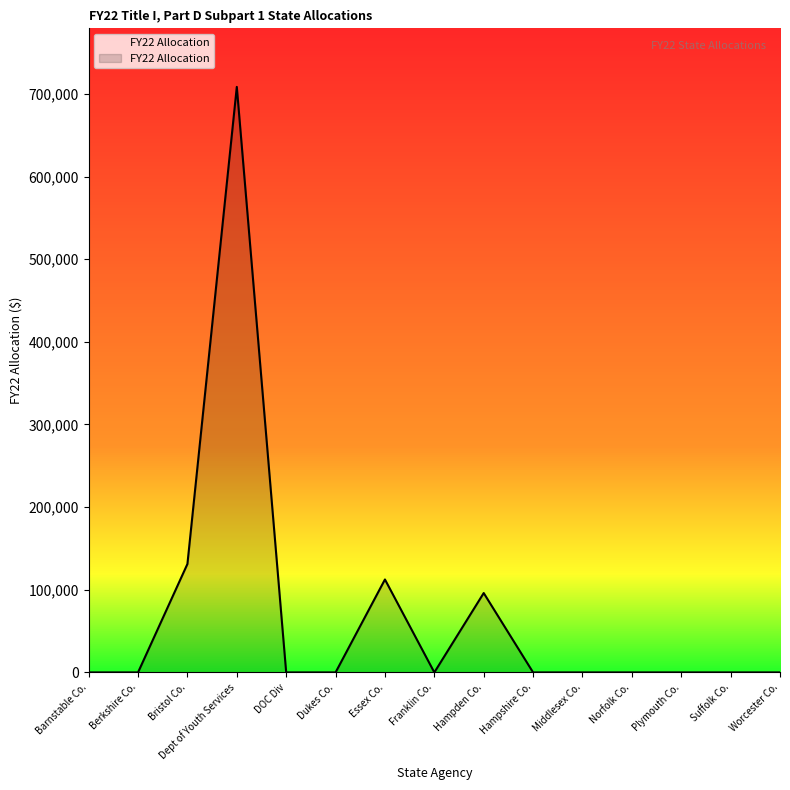

What is the sum of the values at Dept of Youth Services and Middlesex Co.?

708466